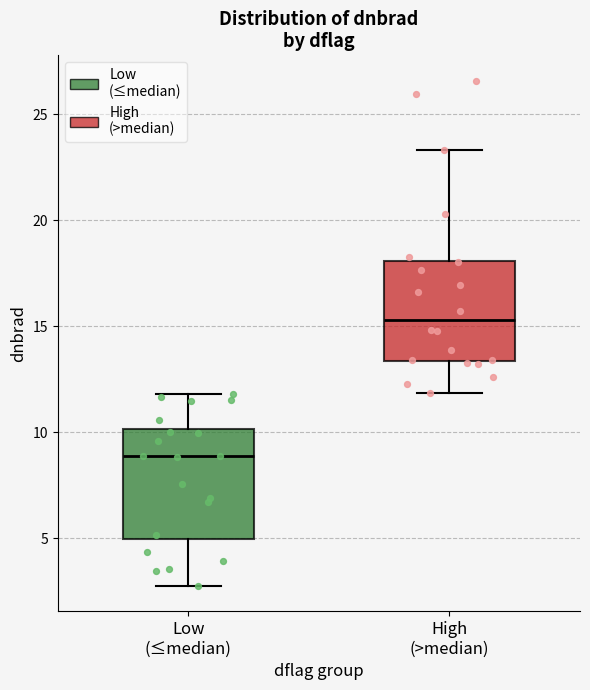

Reading left to right, transcribe this box plot: for each box, give where its median line is, the range the box spans, and where its two whiskers end, as read against the y-axis. The values are not printed on the chart, so give them approximately, as read against the axis.

Low (≤median): median 9.0, box 5.0 to 10.0, whiskers 2.5 to 12.0
High (>median): median 15.5, box 13.5 to 18.0, whiskers 12.0 to 23.5